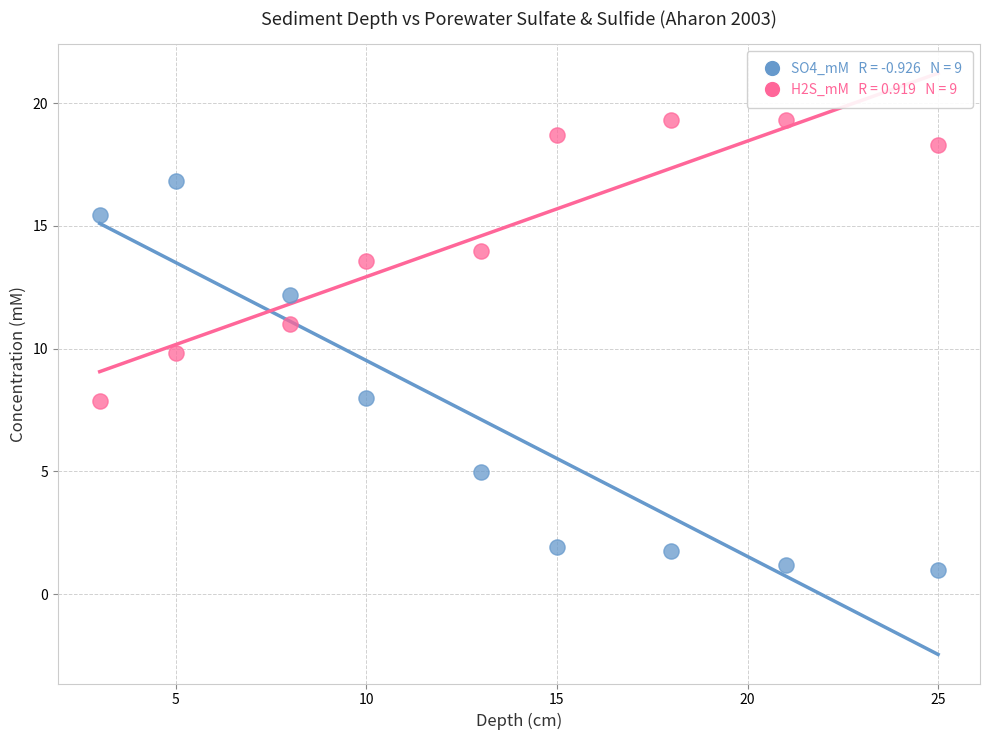

Across all data points, what is the range of X values (max minus min)?

22.0